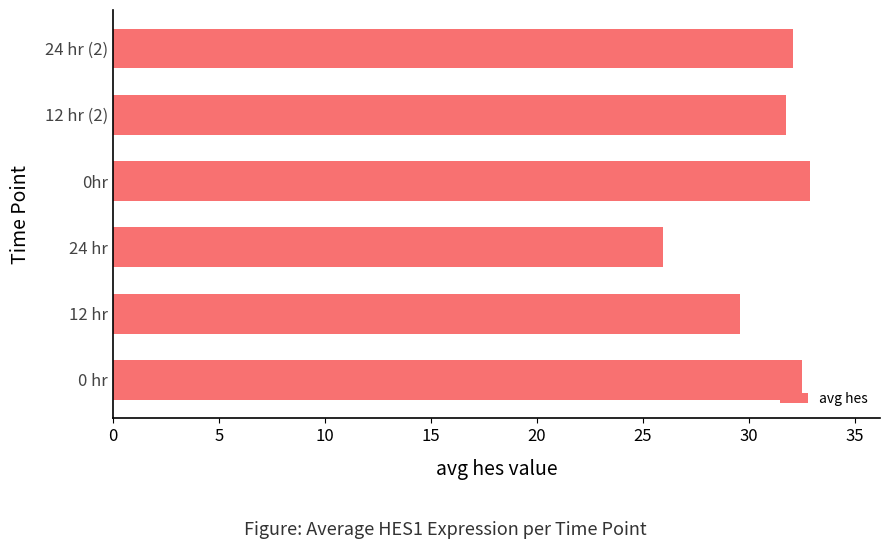

The value at 0hr is 32.9. True or false?

True